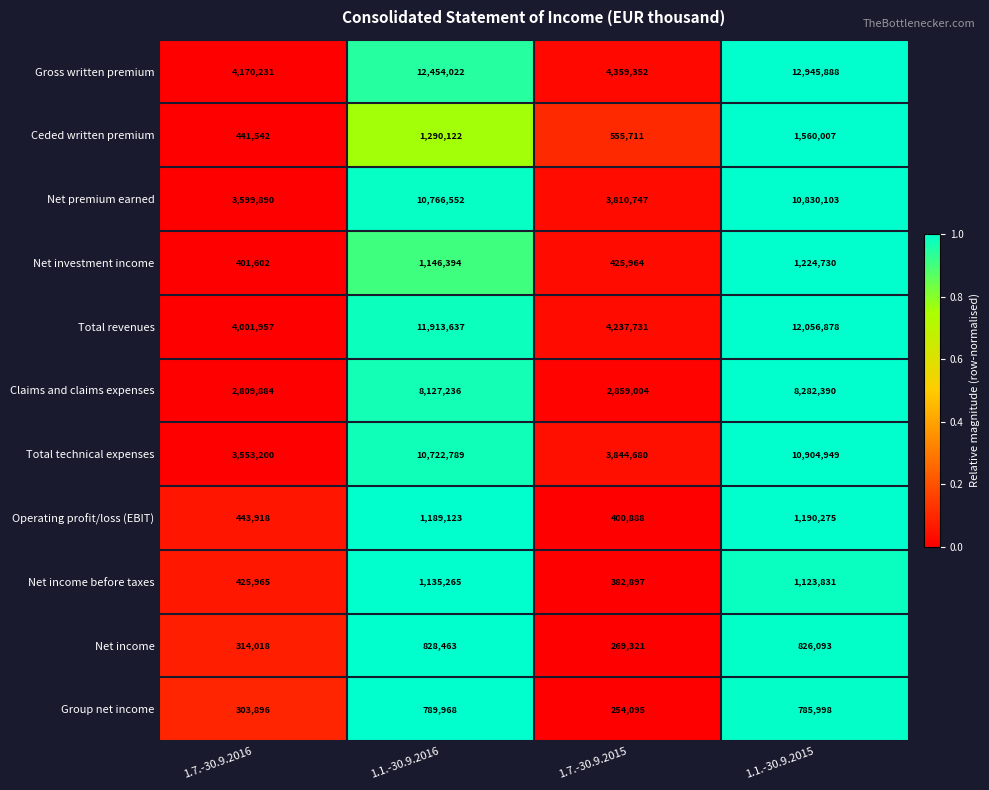

The value of Net income at 1.1.-30.9.2015 is 413950. True or false?

False